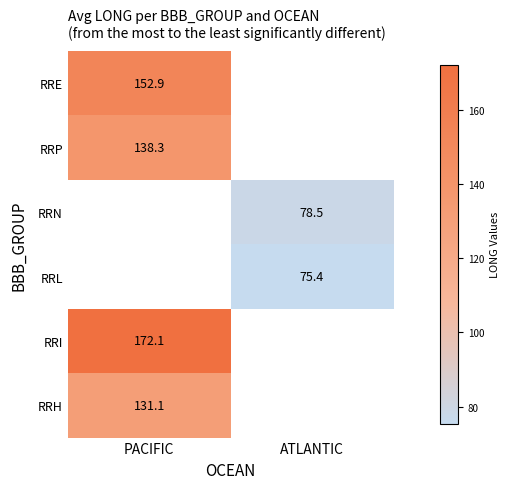

The value of RRP at PACIFIC is 214.3. True or false?

False